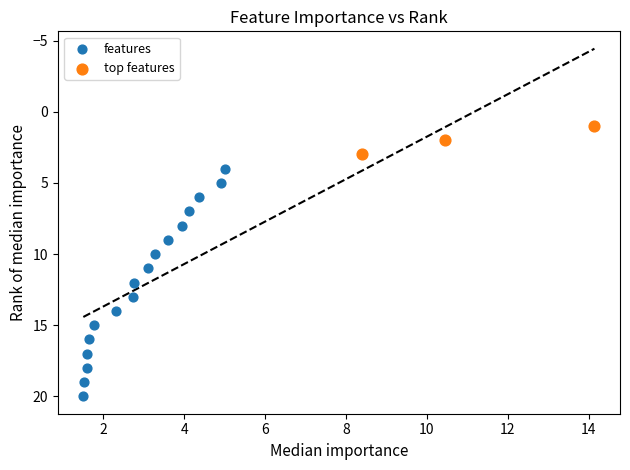

Which series contains the lowest Y value?

top features